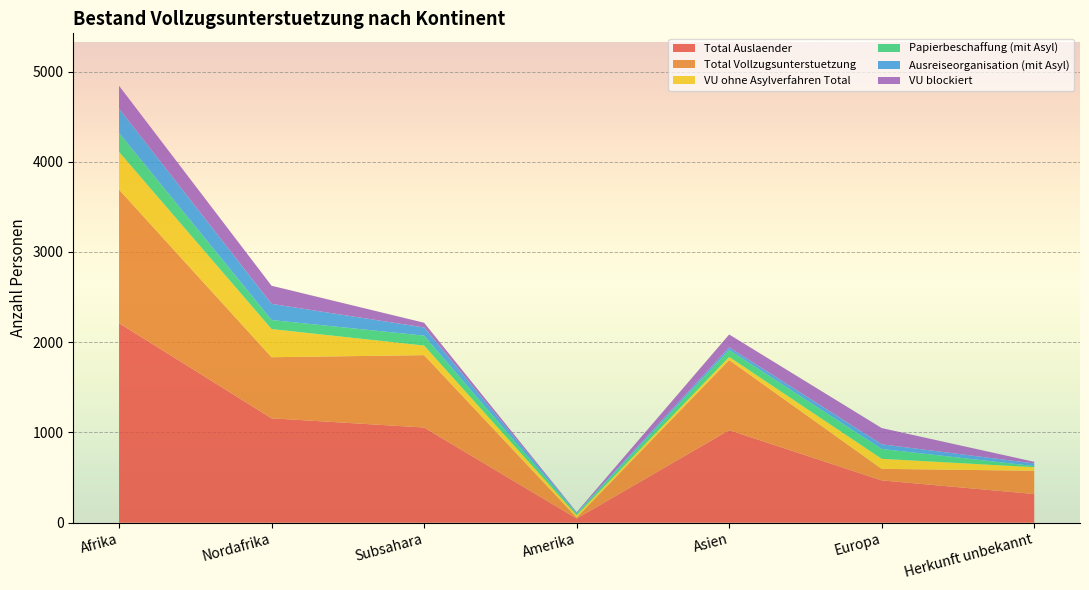

Reading left to right, transcribe all the data shown in this chart.

Total Auslaender: 2212	1157	1055	46	1026	469	318
Total Vollzugsunterstuetzung: 1479	677	802	12	777	128	258
VU ohne Asylverfahren Total: 418	312	106	25	34	111	39
Papierbeschaffung (mit Asyl): 210	100	110	20	77	109	13
Ausreiseorganisation (mit Asyl): 270	179	91	10	30	52	29
VU blockiert: 253	201	52	4	142	180	18